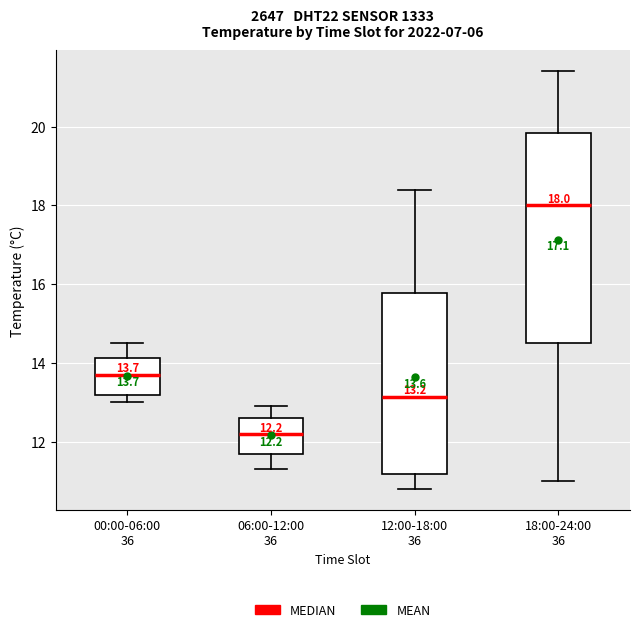

Comparing the boxes themselves (not the whiskers), which one is the tallest?

18:00-24:00 36